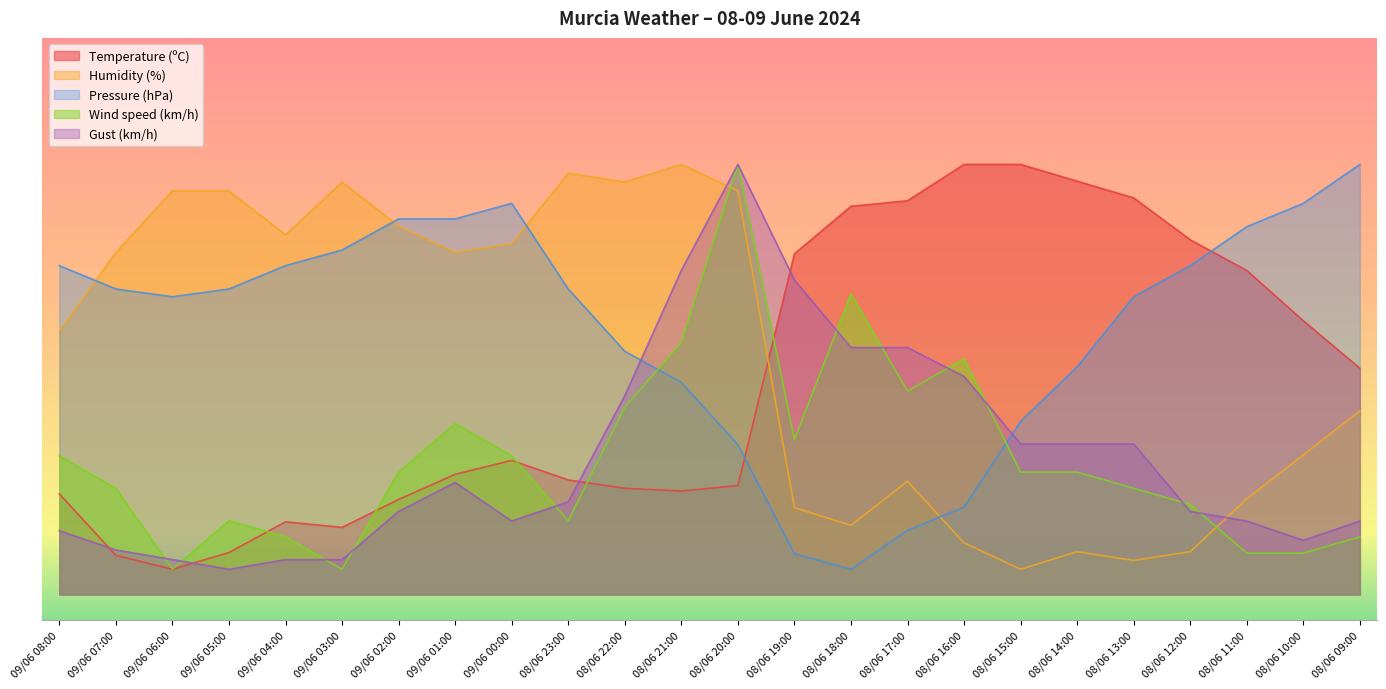

How many interior local valleys does the Humidity (%) series have?

6